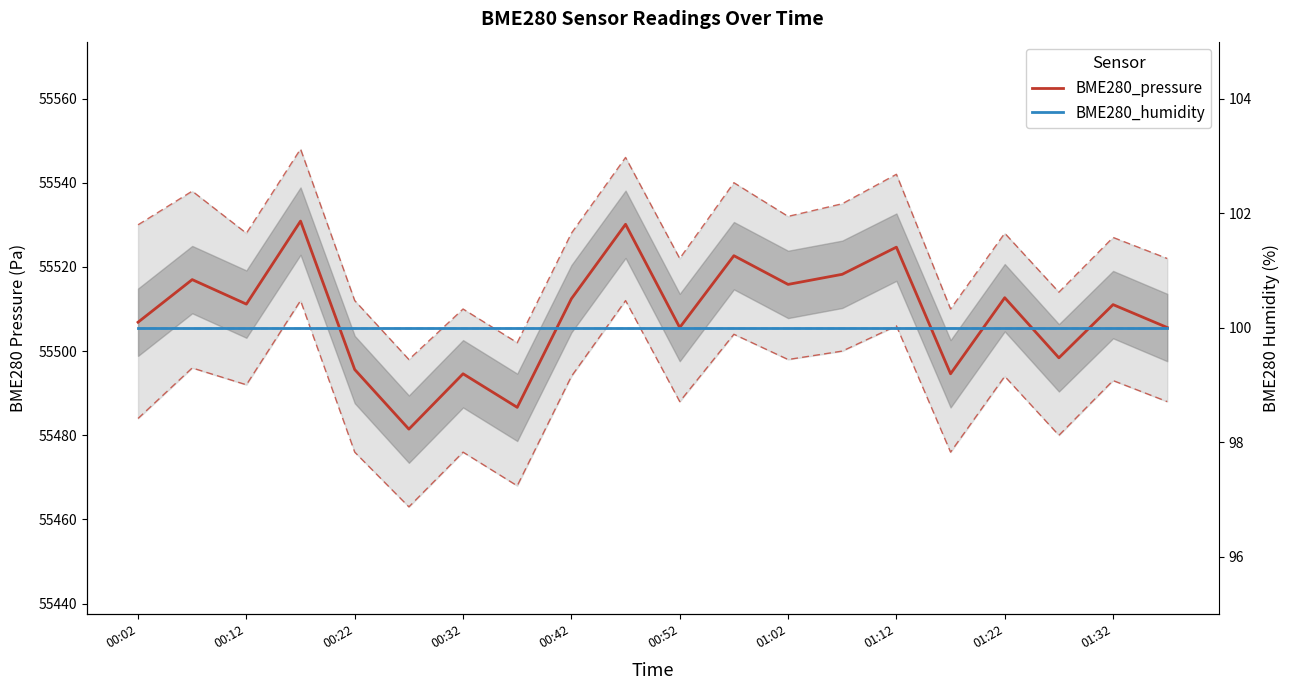

List the series in order of their peak value, highest first.

BME280_pressure, BME280_humidity